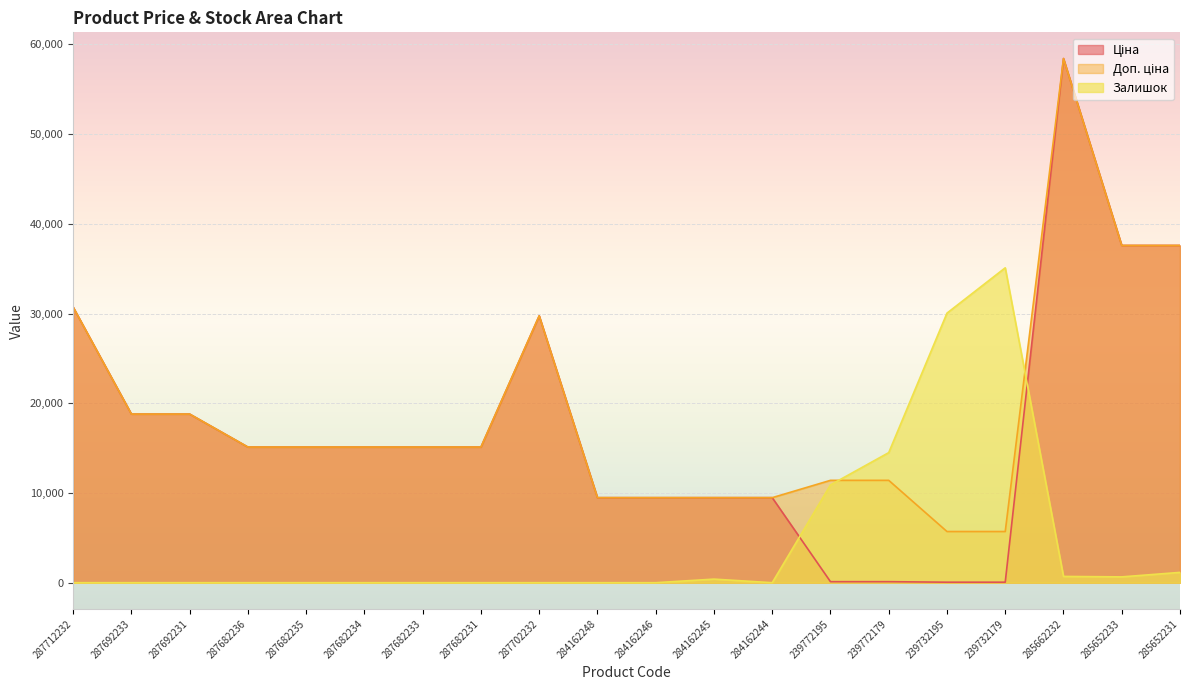

What is the difference between the maximum and second lowest values in the Доп. ціна series?

52721.5